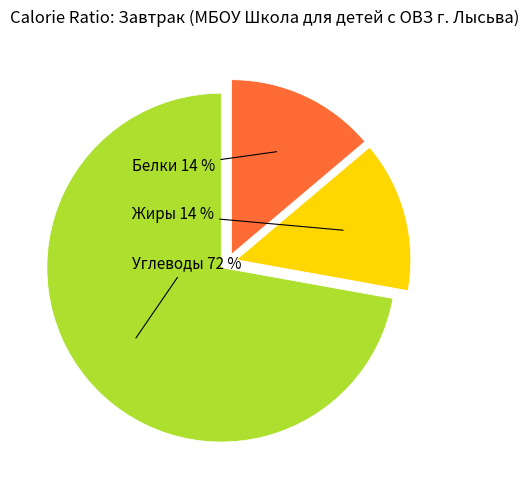

What percentage is the Жиры slice, to the nearest percent?

14%